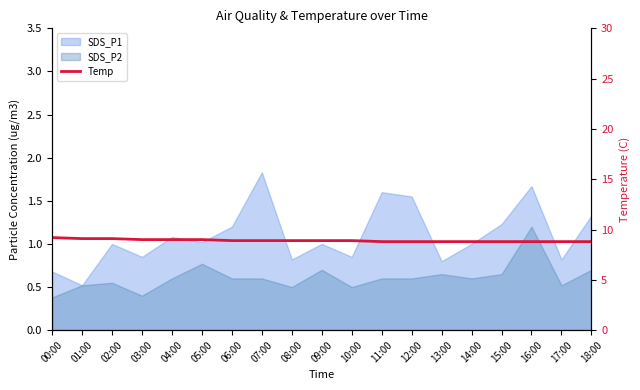

What is the label of the 14th point from the right?

05:00